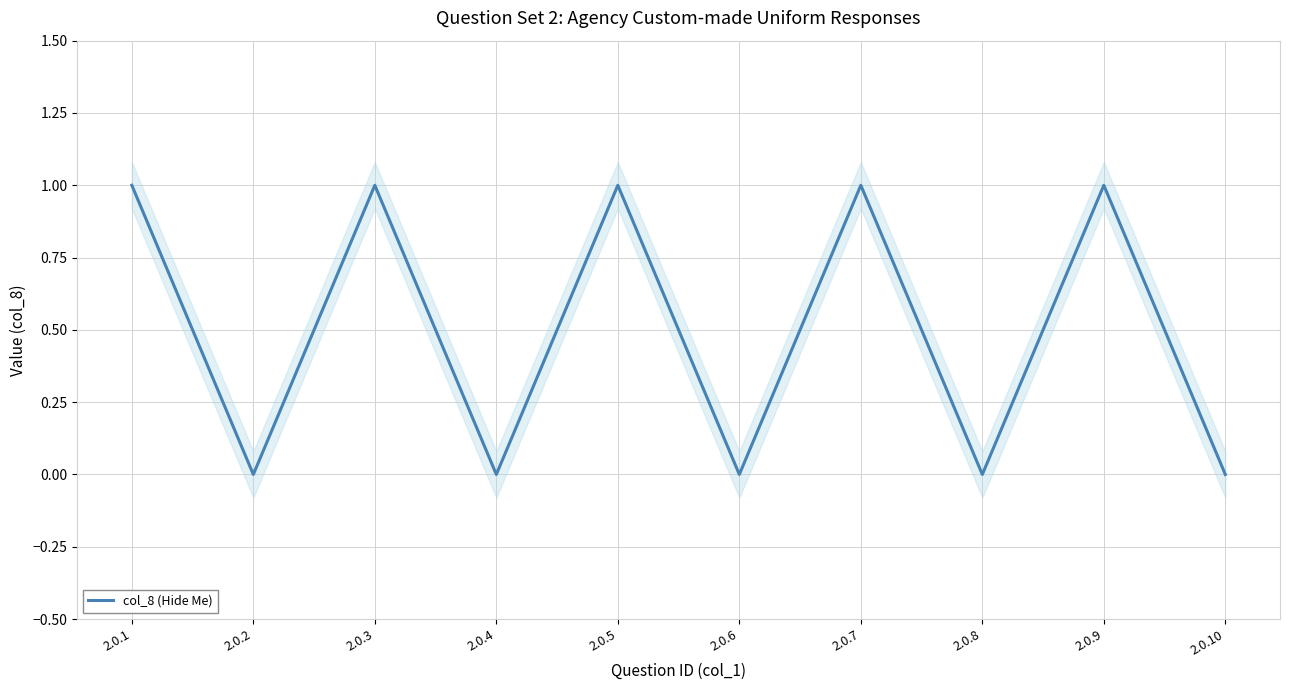

How many series are shown in this chart?

1